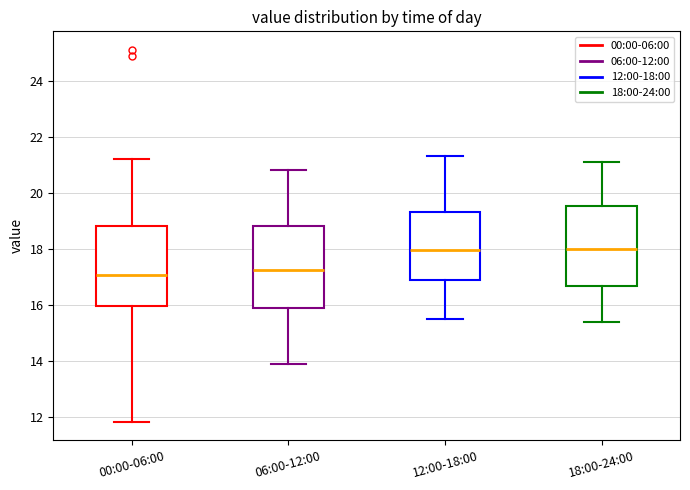

Reading left to right, transcribe this box plot: for each box, give where its median line is, the range the box spans, and where its two whiskers end, as read against the y-axis. The values are not printed on the chart, so give them approximately, as read against the axis.

00:00-06:00: median 17.0, box 16.0 to 18.8, whiskers 11.8 to 21.2
06:00-12:00: median 17.2, box 15.8 to 18.8, whiskers 14.0 to 20.8
12:00-18:00: median 18.0, box 16.8 to 19.4, whiskers 15.6 to 21.4
18:00-24:00: median 18.0, box 16.6 to 19.6, whiskers 15.4 to 21.2